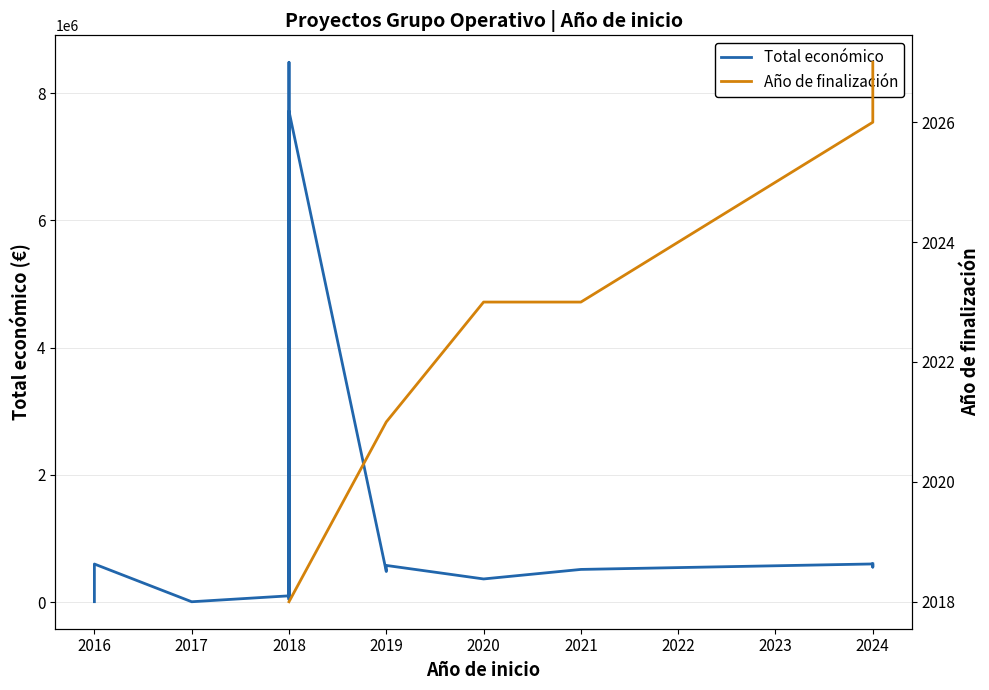

How many lines are shown in the chart?

2